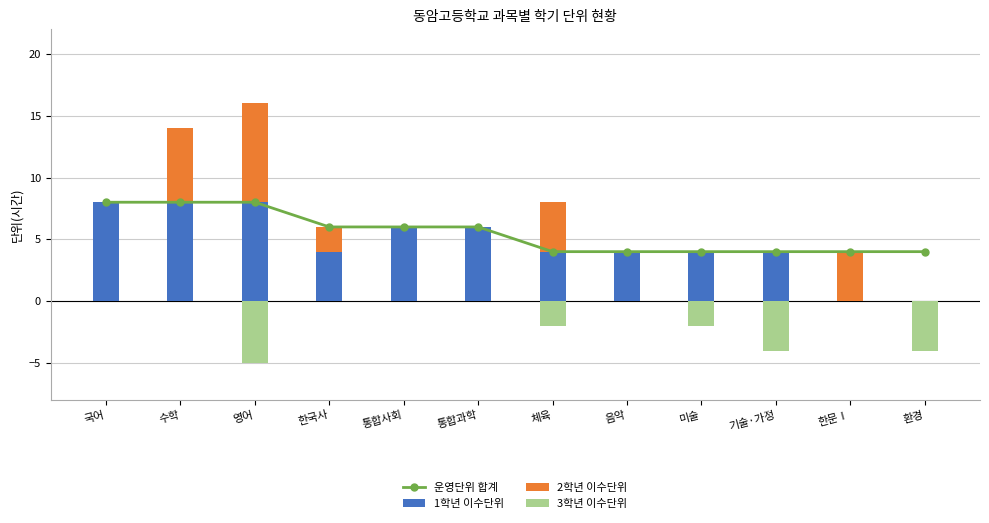

Which category has the lowest value across all series?

영어